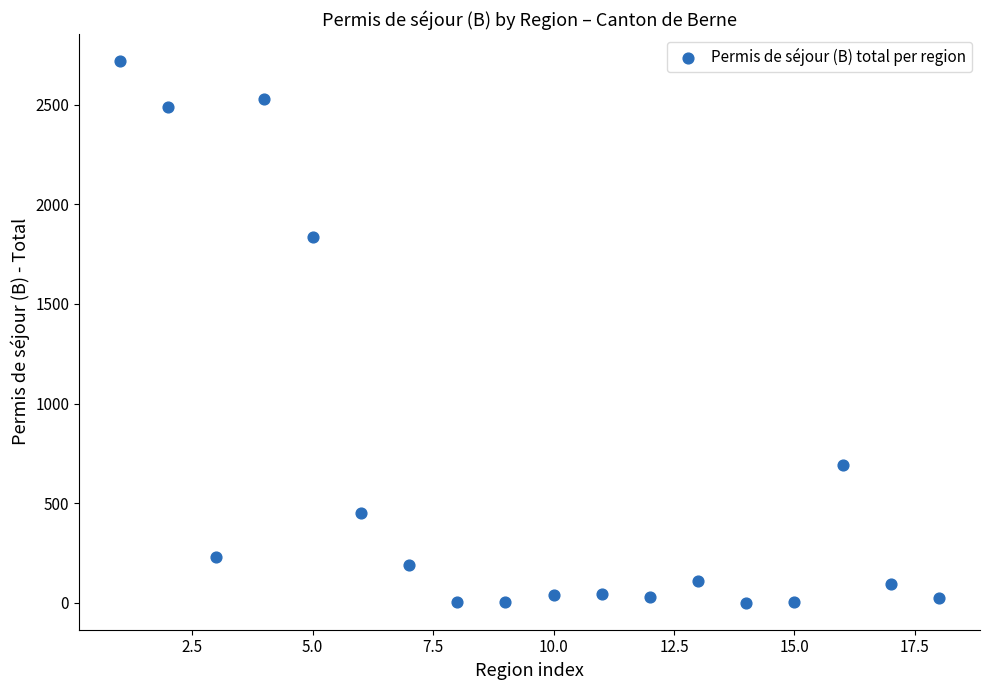

What Y value in the scatter plot is closest to 1360?

1837